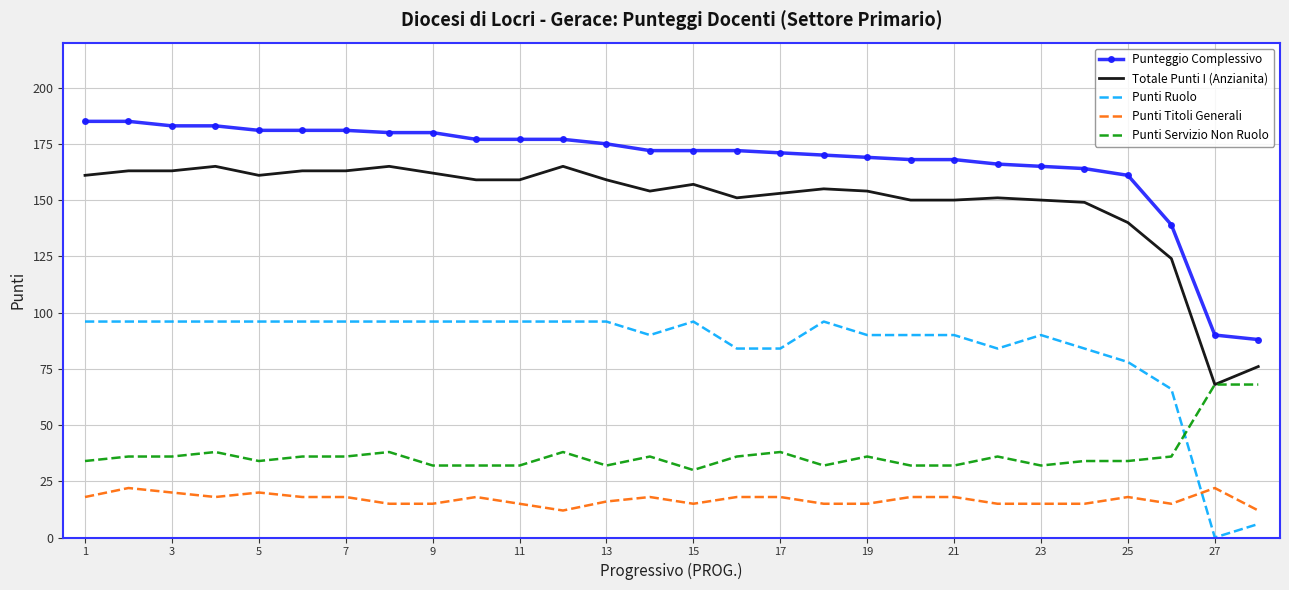

True or false: Punti Titoli Generali and Punti Servizio Non Ruolo cross at least once.

False